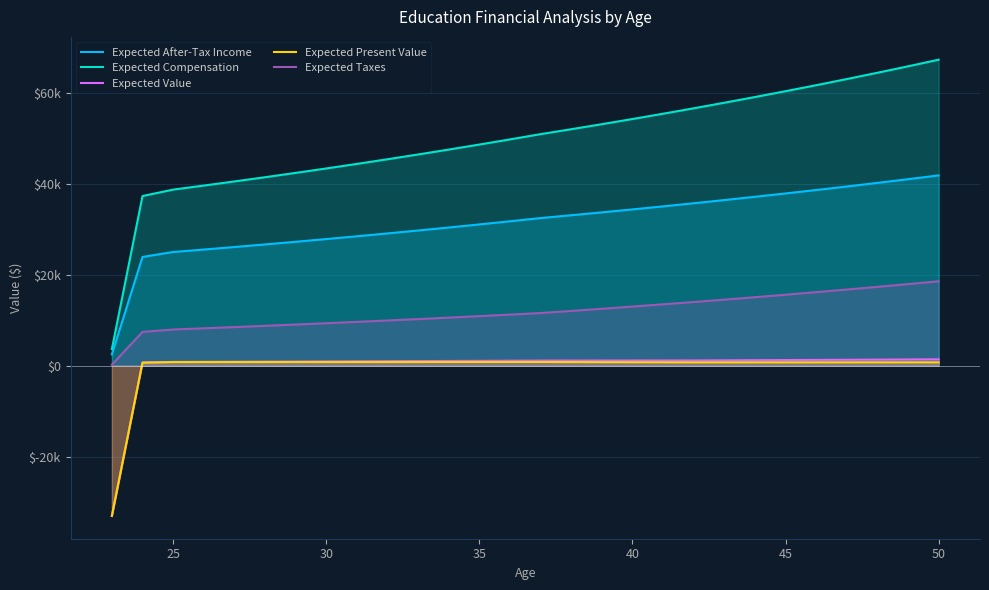

At 45, list the series in order from smallest to largest.

Expected Present Value, Expected Value, Expected Taxes, Expected After-Tax Income, Expected Compensation